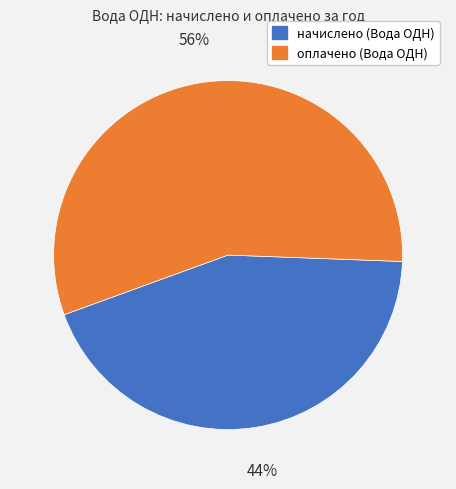

To the nearest percent, what is the difference between the largest and smallest slice percentages?

12%